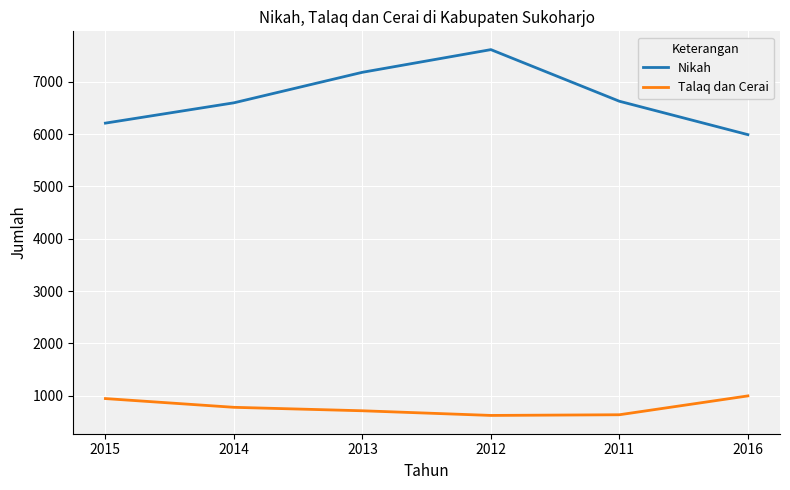

List the series in order of their overall mean, highest first.

Nikah, Talaq dan Cerai